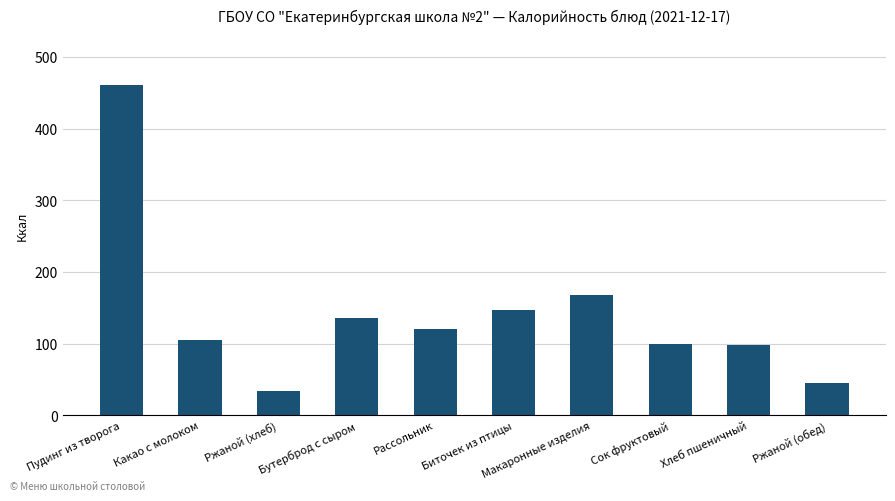

What is the difference between the maximum and minimum values?

428.1